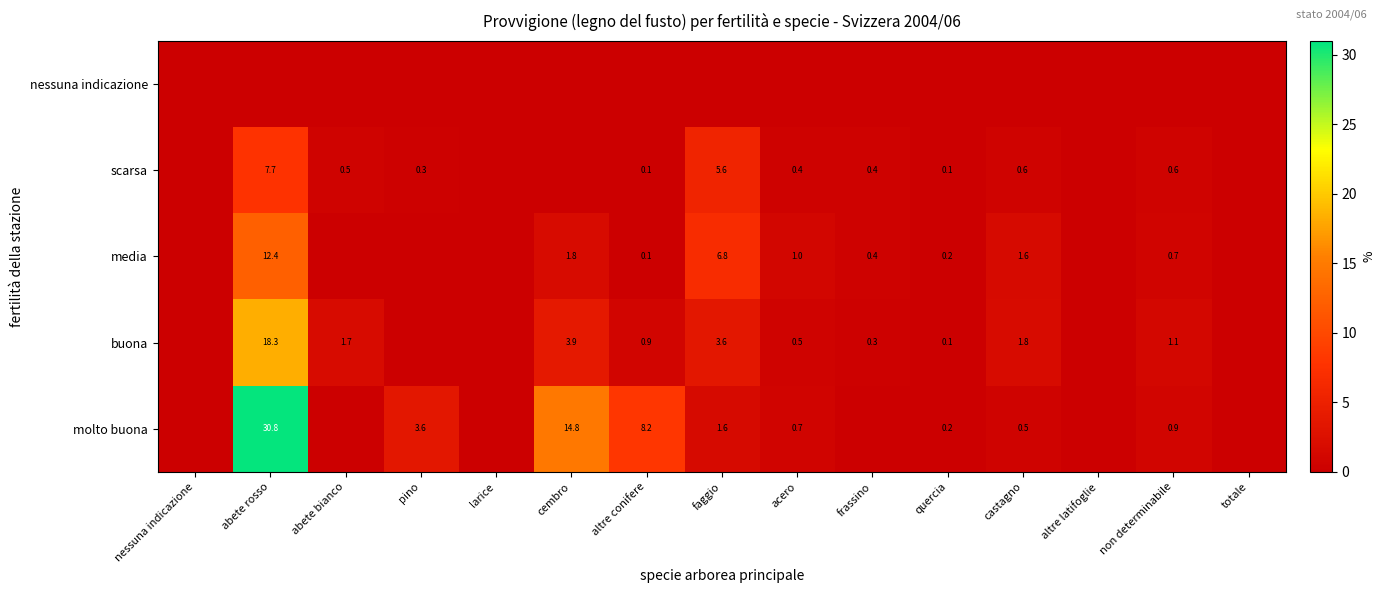

The value of scarsa at pino is 0.5. True or false?

False